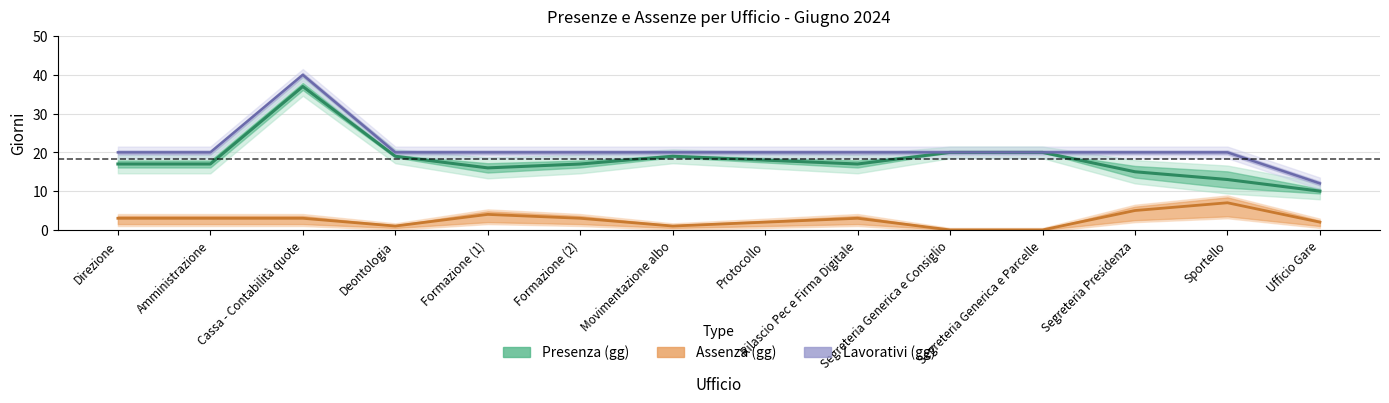

Which series has the largest range (max minus min)?

Lavorativi (gg)